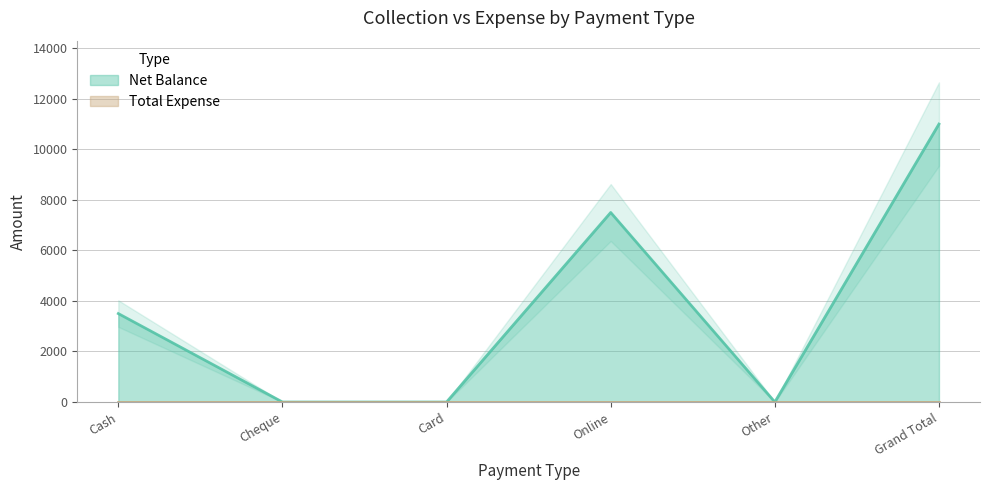

True or false: there are more than 1 points higher than both neighbors.

False